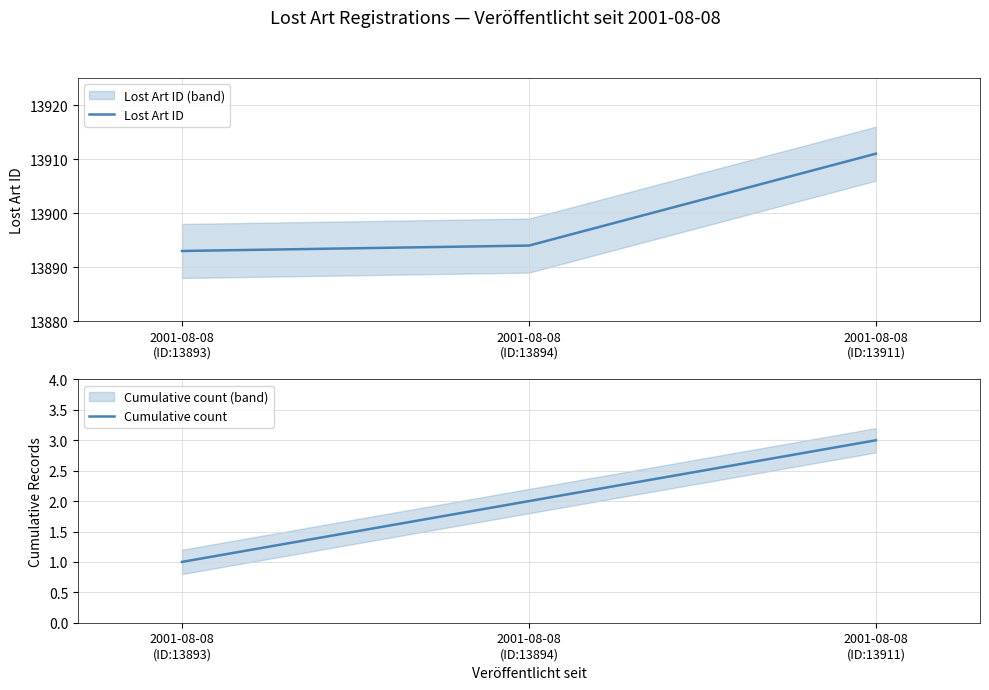

How many series are shown in this chart?

2